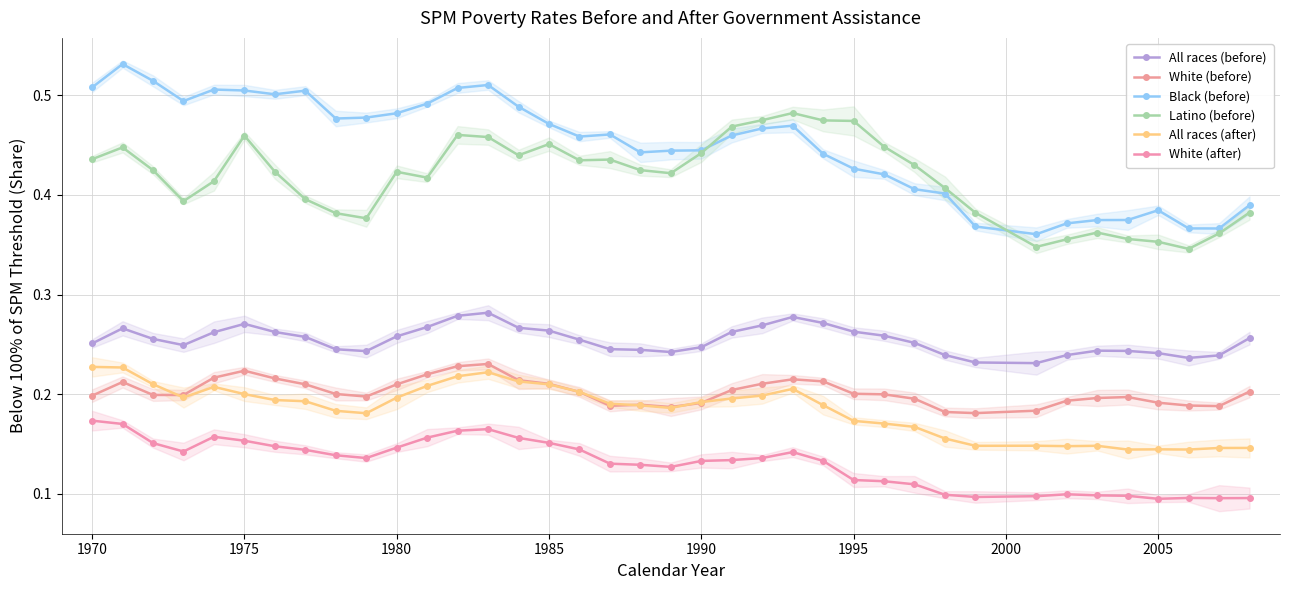

What is the lowest value of the Black (before) series?

0.4